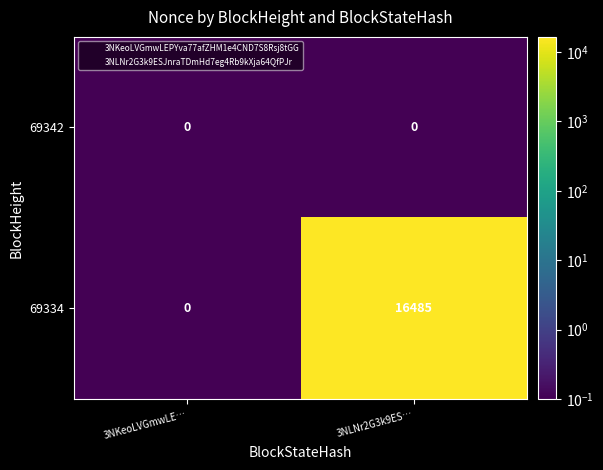

What is the spread (max minus min) of values at 3NLNr2G3k9ES…?

16485